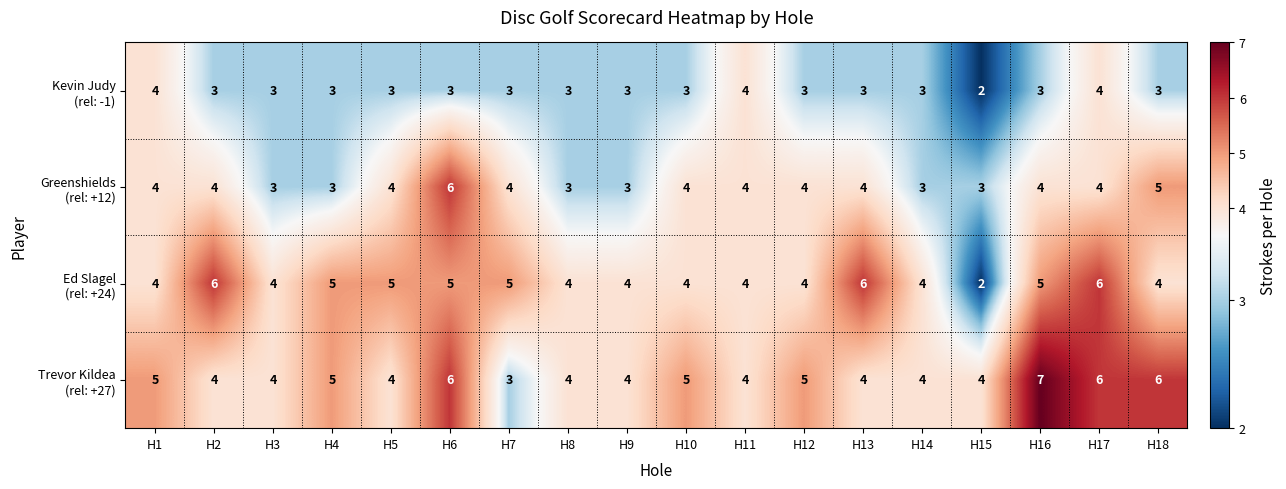

What is the difference between the highest and lowest values at H16?

4